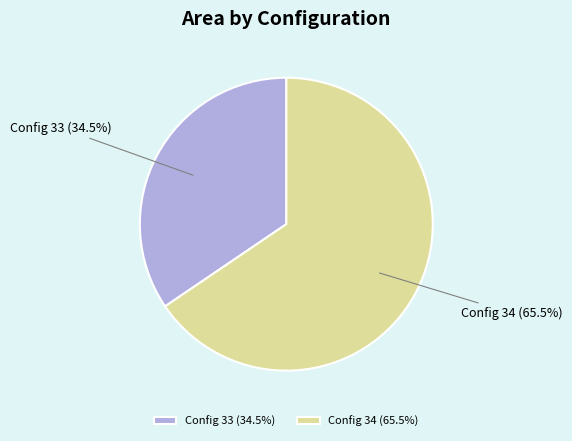

Combined, do Config 33 (34.5%) and Config 34 (65.5%) account for over 50%?

Yes